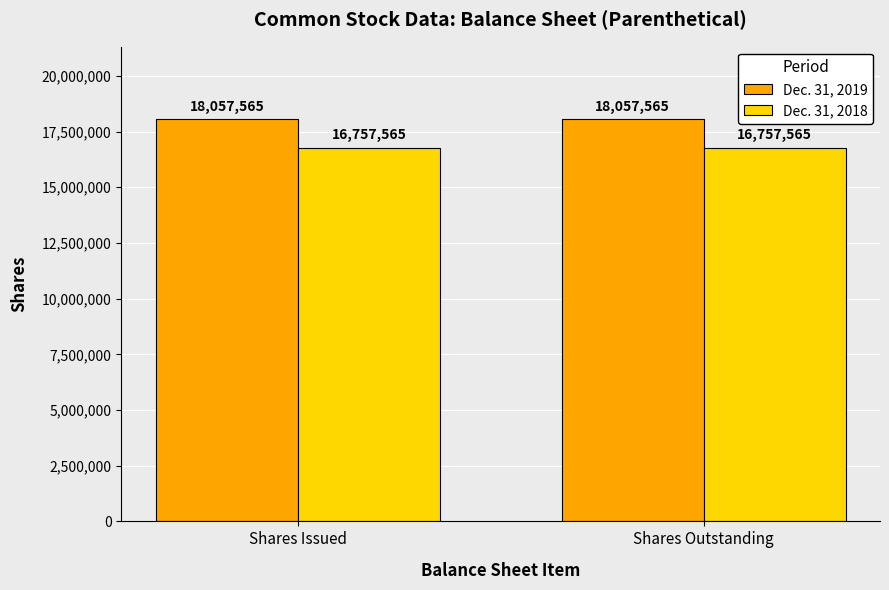

What is the difference between the highest and lowest values at Shares Outstanding?

1300000